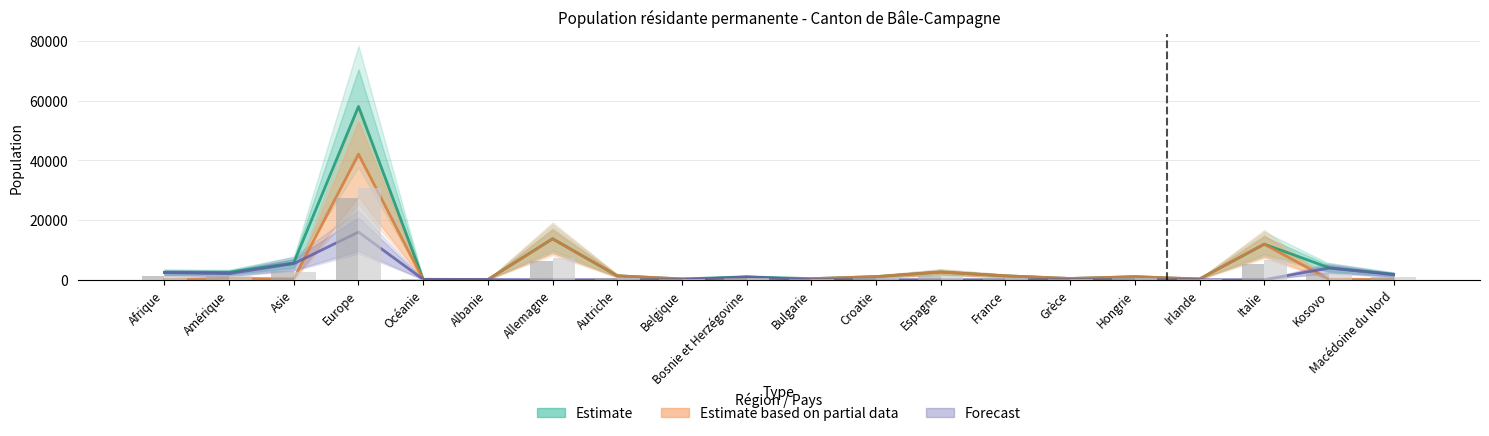

Is it true that Hommes equals 313 at Bulgarie?

False